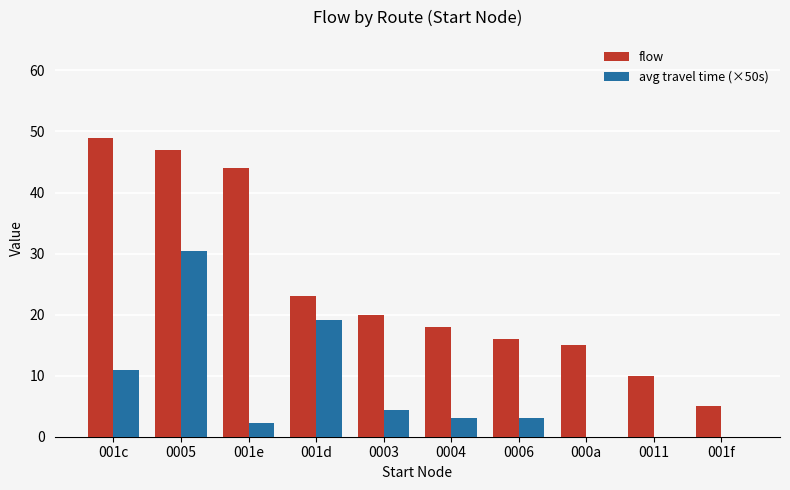

Reading left to right, transcribe all the data shown in this chart.

flow: 49.0	47.0	44.0	23.0	20.0	18.0	16.0	15.0	10.0	5.0
avg travel time (×50s): 10.9	30.4	2.2	19.2	4.4	3.1	3.1	0.0	0.0	0.0